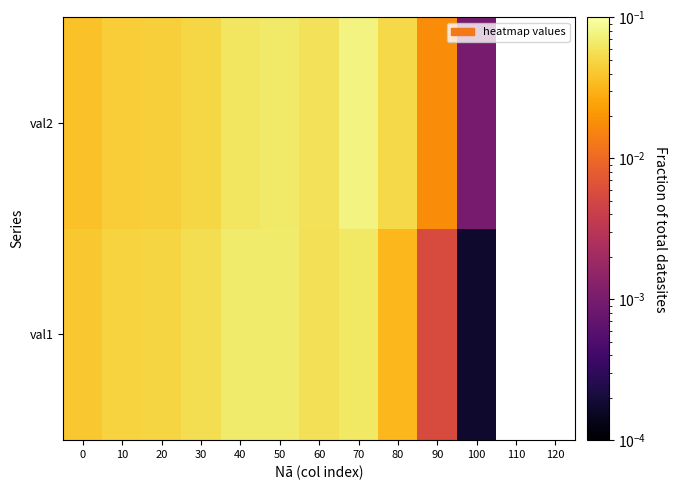

True or false: val2 has a value of 0.0 at 70.

False